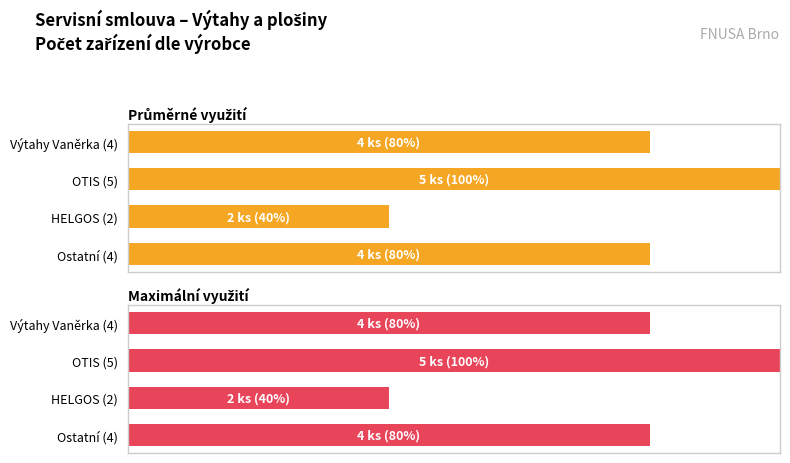

Does the chart contain stacked bars?

No